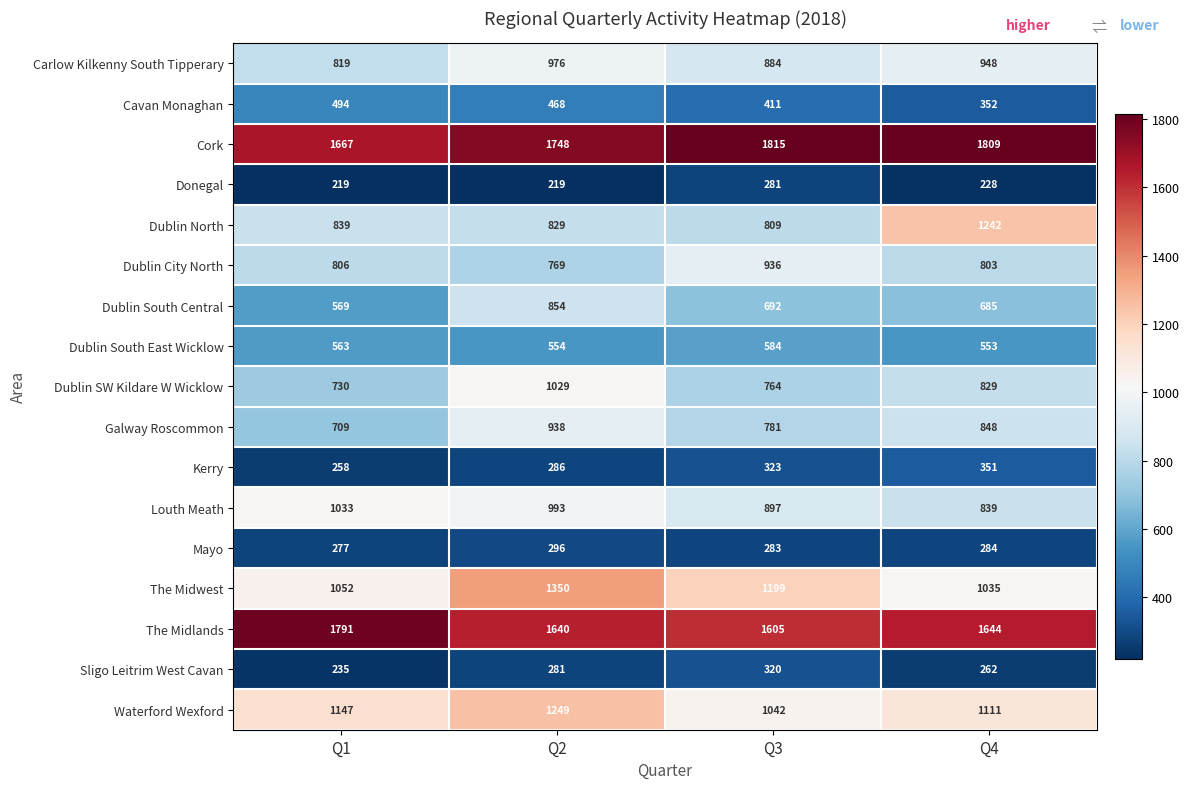

The value of Waterford Wexford at Q1 is 1147. True or false?

True